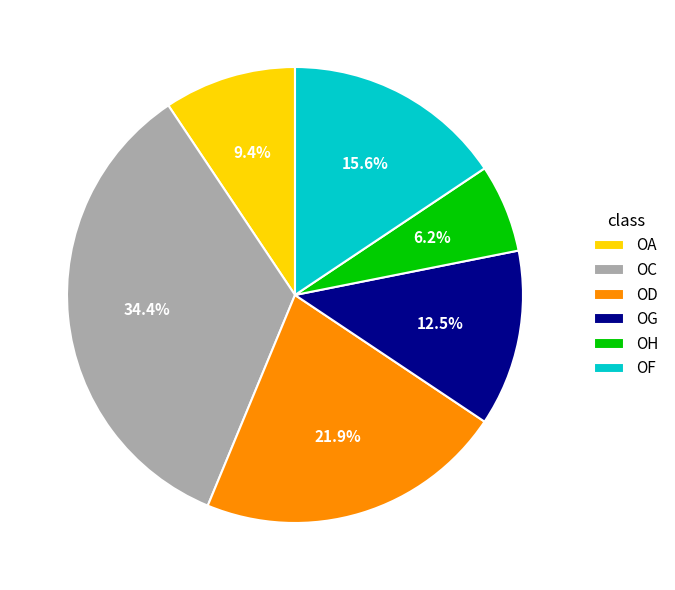

How many slices are in this pie chart?

6